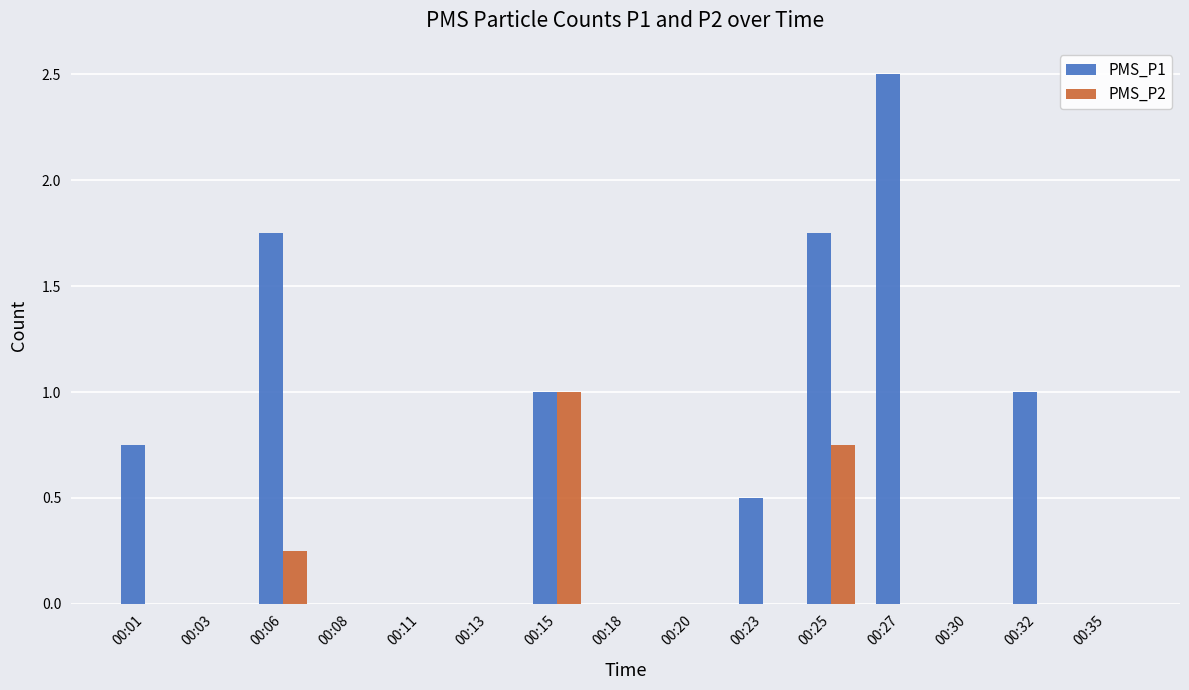

Count the number of data series in this chart.

2